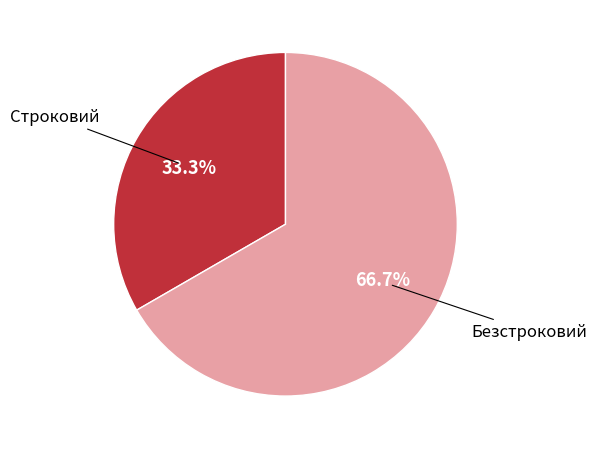

Which slice is the smallest?

Строковий